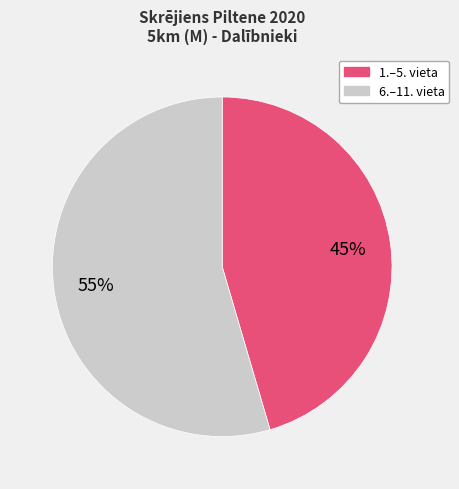

To the nearest percent, what is the average slice percentage?

50%